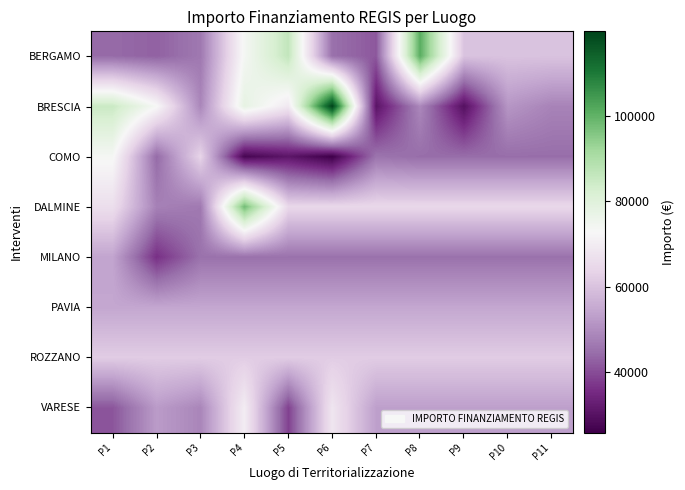

How many distinct data groups are displayed?

8